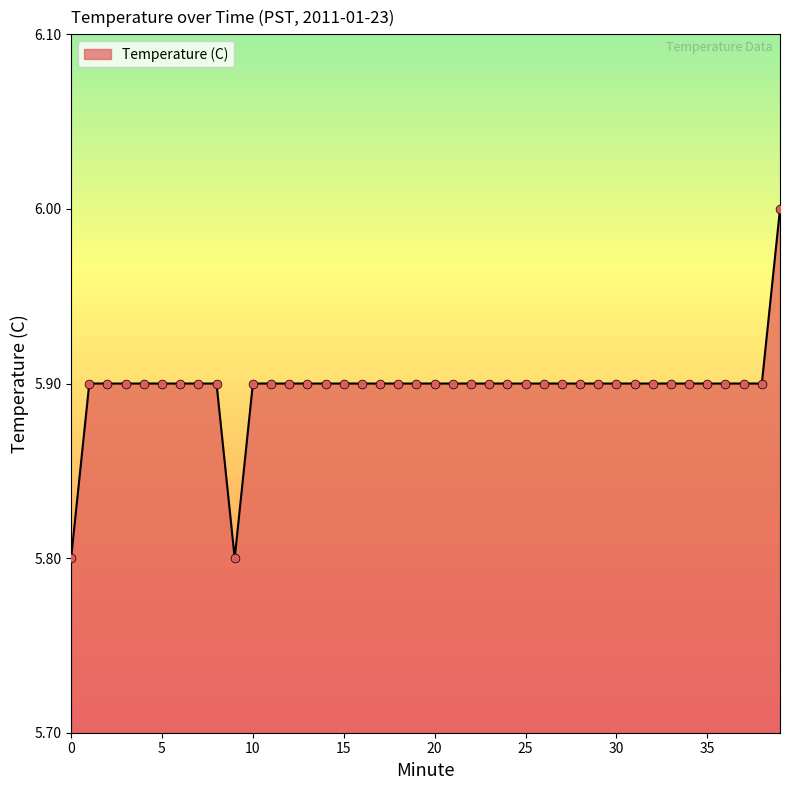

What is the minimum value shown in the chart?

5.8